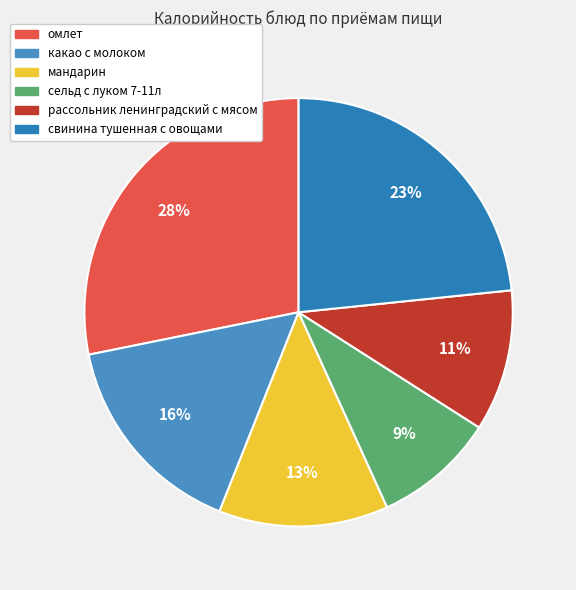

What percentage is the какао с молоком slice, to the nearest percent?

16%